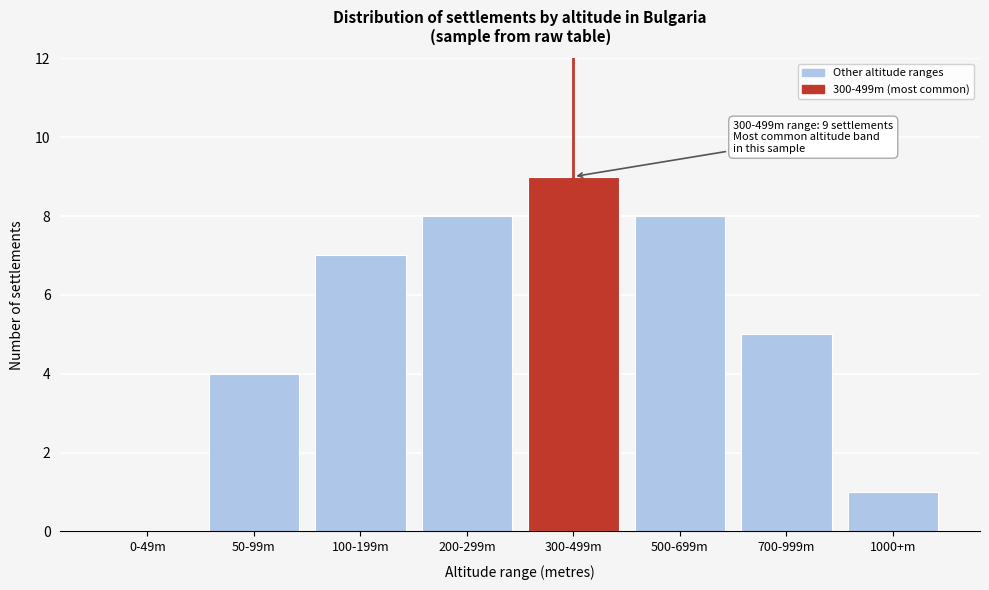

Reading left to right, what are all the values shown in this chart?

0-49m=0	50-99m=4	100-199m=7	200-299m=8	300-499m=9	500-699m=8	700-999m=5	1000+m=1